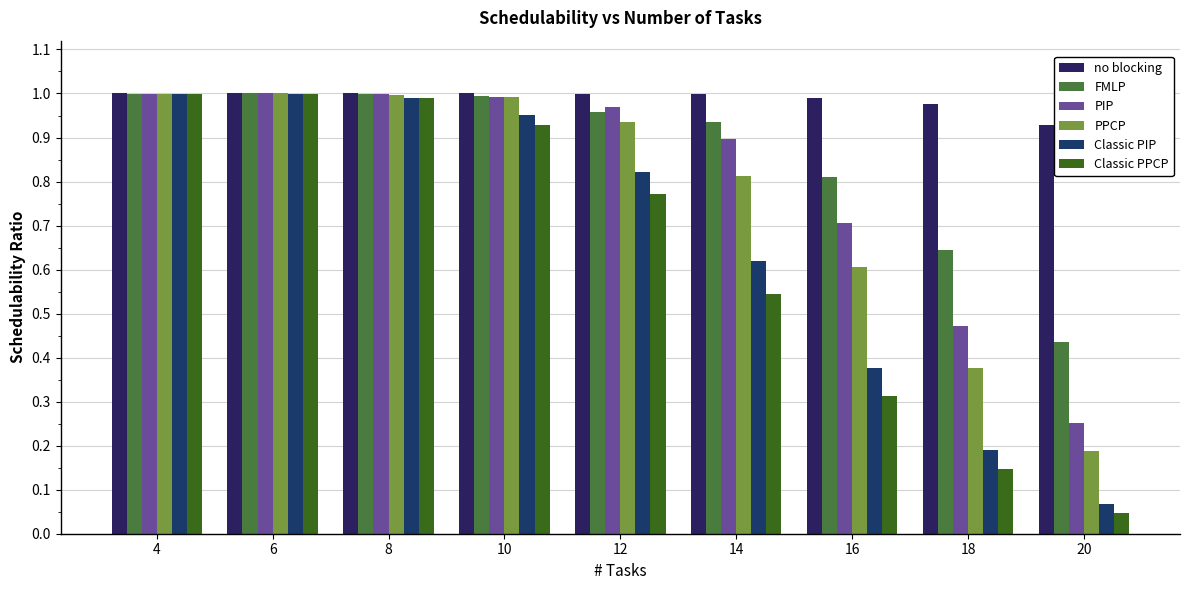

What is the approximate value of Classic PPCP at 6?

1.0